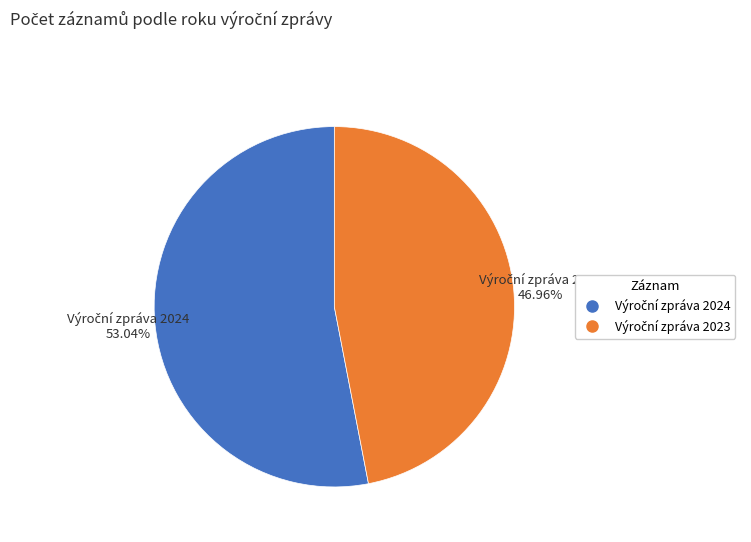

To the nearest percent, what is the difference between the largest and smallest slice percentages?

6%